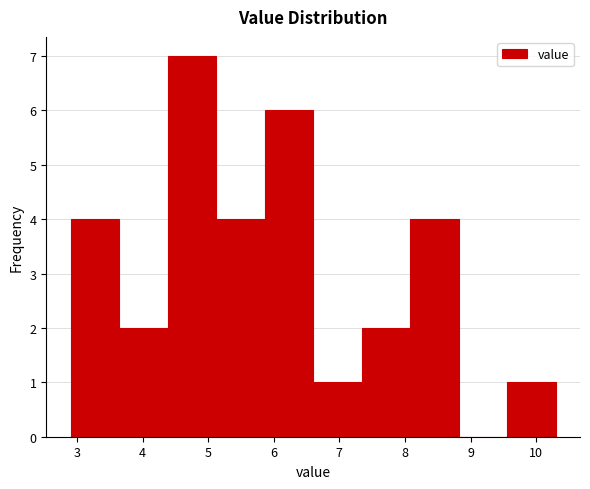

Reading left to right, list every bar in this chart as the range it spans on the x-axis followed by its height. Neither the bar edges nor the heights are printed on the chart, so give them approximately, as read against the axes.

2.90 to 3.64: 4
3.64 to 4.38: 2
4.38 to 5.12: 7
5.12 to 5.86: 4
5.86 to 6.60: 6
6.60 to 7.34: 1
7.34 to 8.08: 2
8.08 to 8.82: 4
8.82 to 9.56: 0
9.56 to 10.30: 1